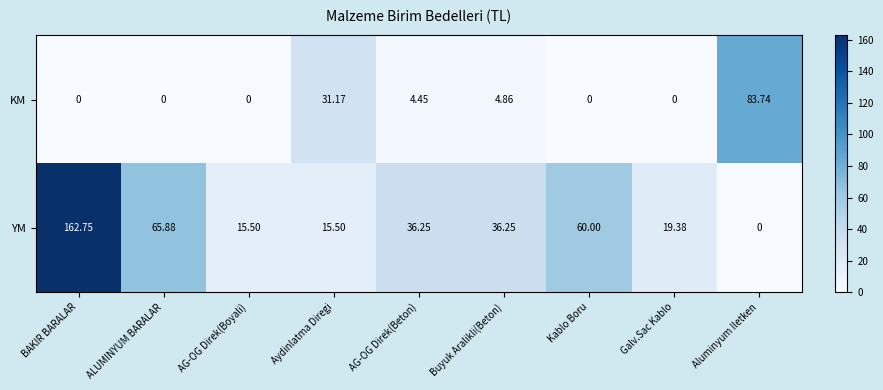

What is the difference between the highest and lowest values at Kablo Boru?

60.0